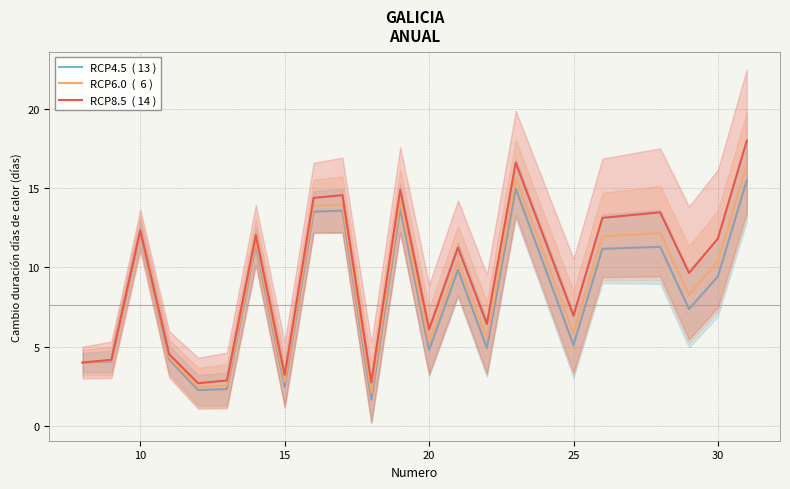

True or false: RCP6.0  (  6 ) and RCP4.5  ( 13 ) cross at least once.

False